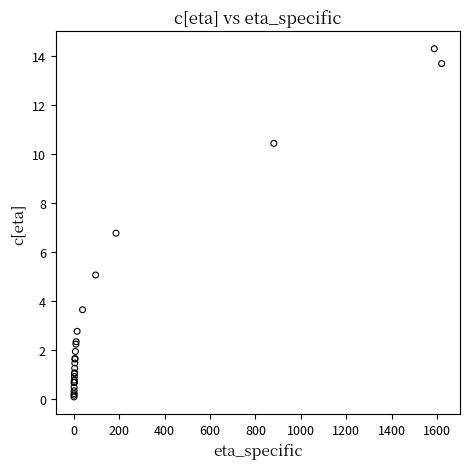

What Y value in the scatter plot is closest to 7?

6.8